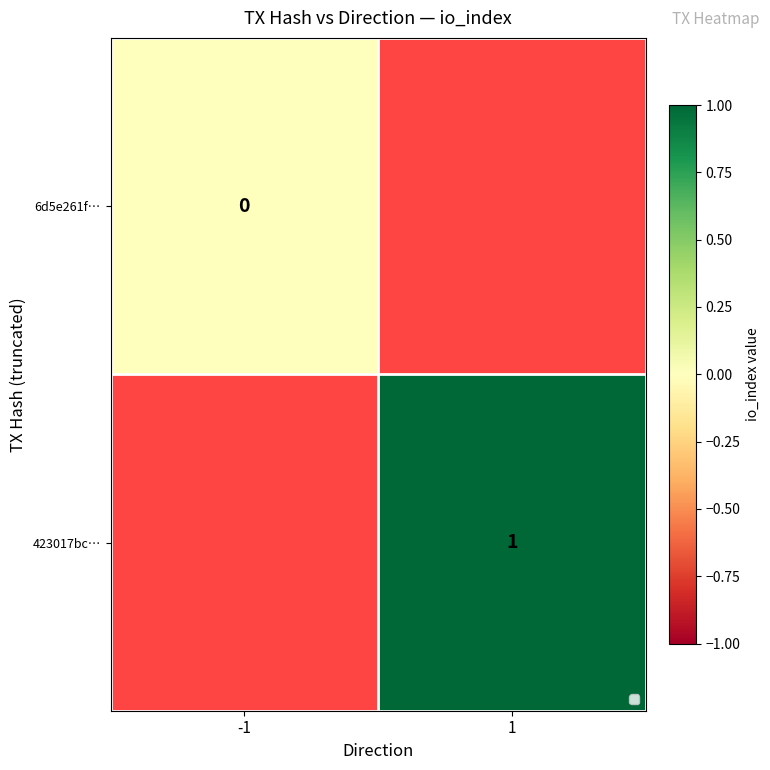

Is it true that 423017bc… equals 1 at 1?

True